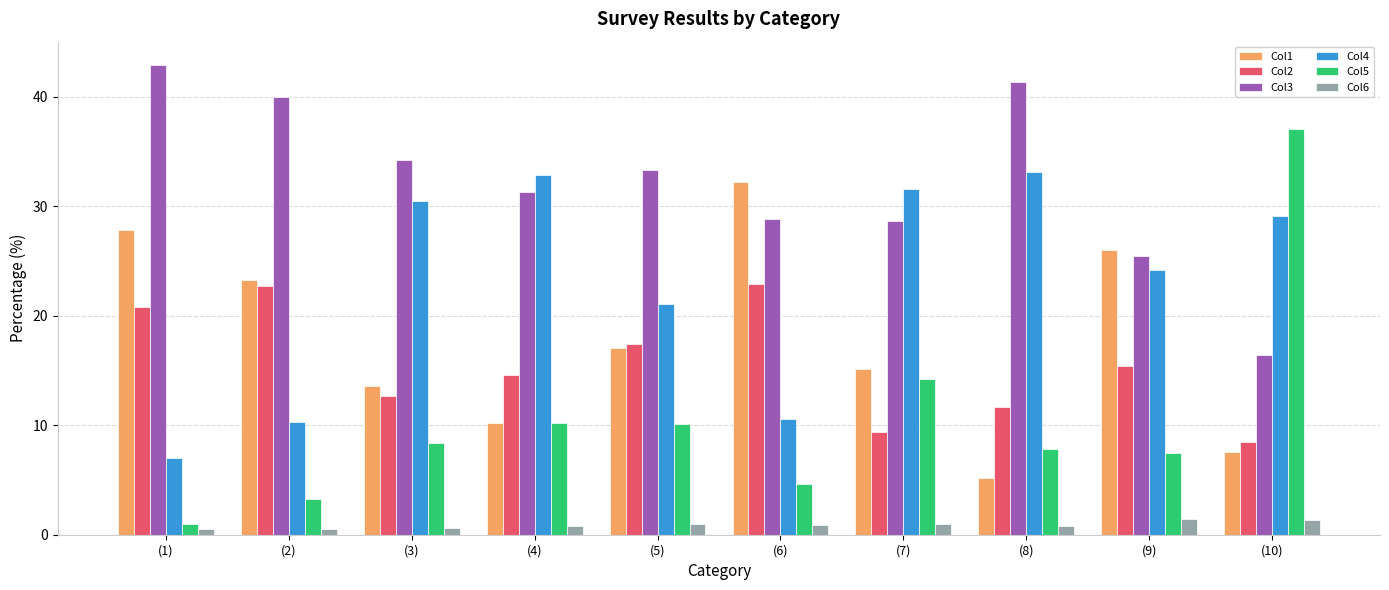

How many categories are shown in the chart?

10